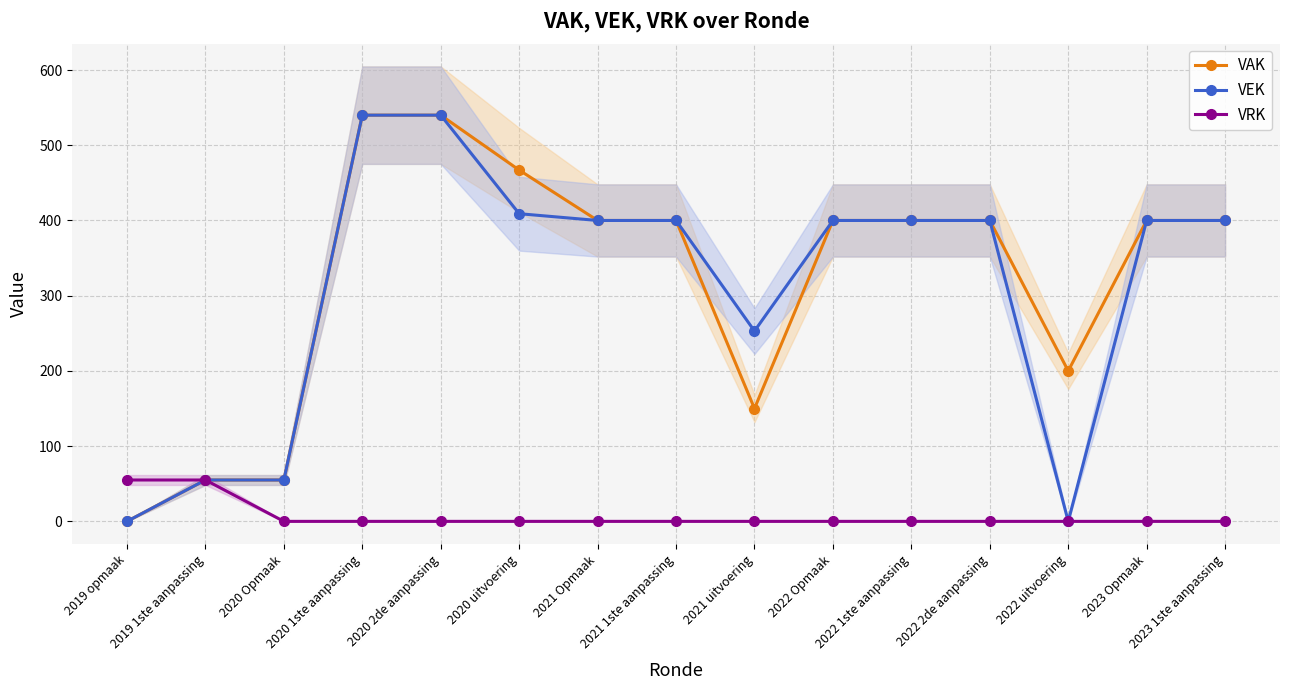

Reading left to right, transcribe all the data shown in this chart.

VAK: 2019 opmaak=0	2019 1ste aanpassing=55	2020 Opmaak=55	2020 1ste aanpassing=540	2020 2de aanpassing=540	2020 uitvoering=467	2021 Opmaak=400	2021 1ste aanpassing=400	2021 uitvoering=150	2022 Opmaak=400	2022 1ste aanpassing=400	2022 2de aanpassing=400	2022 uitvoering=200	2023 Opmaak=400	2023 1ste aanpassing=400
VEK: 2019 opmaak=0	2019 1ste aanpassing=55	2020 Opmaak=55	2020 1ste aanpassing=540	2020 2de aanpassing=540	2020 uitvoering=409	2021 Opmaak=400	2021 1ste aanpassing=400	2021 uitvoering=253	2022 Opmaak=400	2022 1ste aanpassing=400	2022 2de aanpassing=400	2022 uitvoering=0	2023 Opmaak=400	2023 1ste aanpassing=400
VRK: 2019 opmaak=55	2019 1ste aanpassing=55	2020 Opmaak=0	2020 1ste aanpassing=0	2020 2de aanpassing=0	2020 uitvoering=0	2021 Opmaak=0	2021 1ste aanpassing=0	2021 uitvoering=0	2022 Opmaak=0	2022 1ste aanpassing=0	2022 2de aanpassing=0	2022 uitvoering=0	2023 Opmaak=0	2023 1ste aanpassing=0